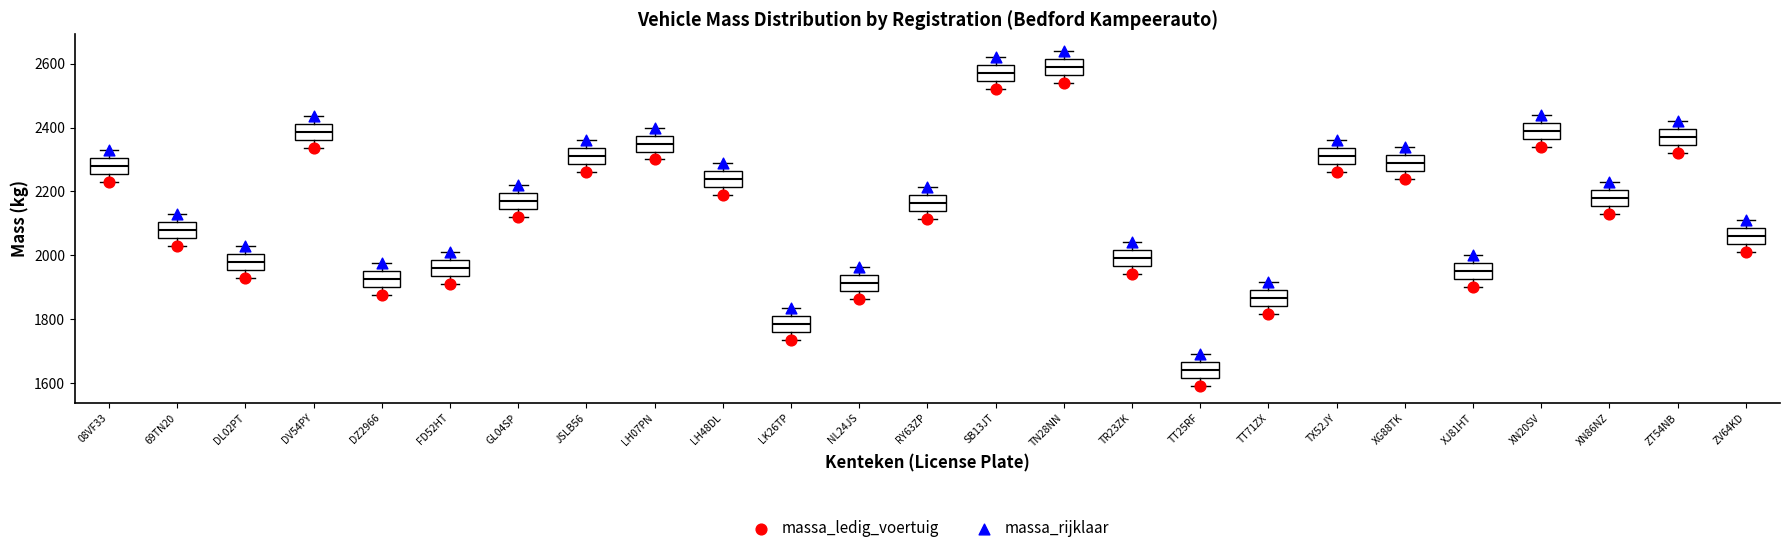

Where does the upper whisker of the box for XN86NZ end on the y-axis? The values are not printed on the chart, so give them approximately, as read against the axis.

2240